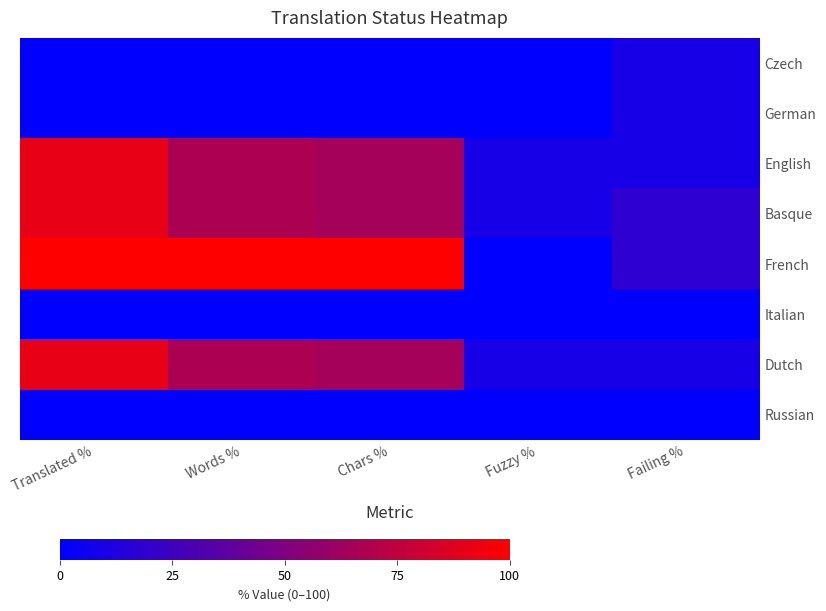

Reading left to right, transcribe all the data shown in this chart.

Czech: Translated %=0.0	Words %=0.0	Chars %=0.0	Fuzzy %=0.0	Failing %=9.0
German: Translated %=0.0	Words %=0.0	Chars %=0.0	Fuzzy %=0.0	Failing %=9.0
English: Translated %=90.9	Words %=67.5	Chars %=64.6	Fuzzy %=9.0	Failing %=9.0
Basque: Translated %=90.9	Words %=67.5	Chars %=64.6	Fuzzy %=9.0	Failing %=18.1
French: Translated %=100.0	Words %=100.0	Chars %=100.0	Fuzzy %=0.0	Failing %=18.1
Italian: Translated %=0.0	Words %=0.0	Chars %=0.0	Fuzzy %=0.0	Failing %=0.0
Dutch: Translated %=90.9	Words %=67.5	Chars %=64.6	Fuzzy %=9.0	Failing %=9.0
Russian: Translated %=0.0	Words %=0.0	Chars %=0.0	Fuzzy %=0.0	Failing %=0.0